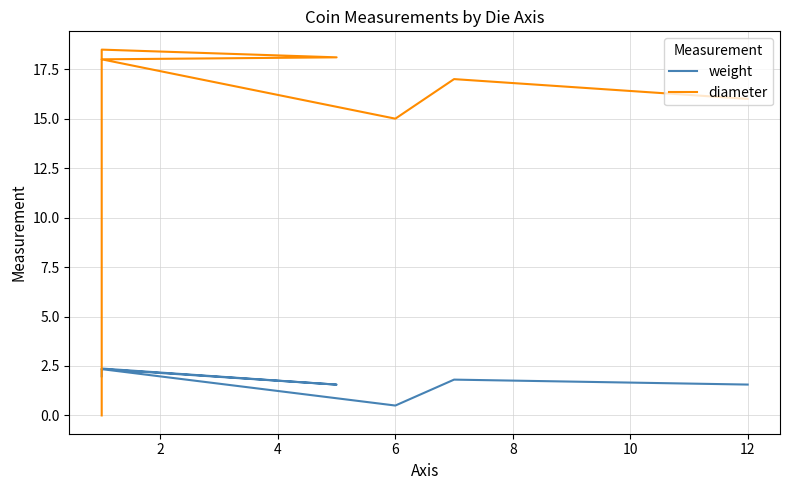

What is the difference between the second highest and minimum values in the diameter series?

18.1